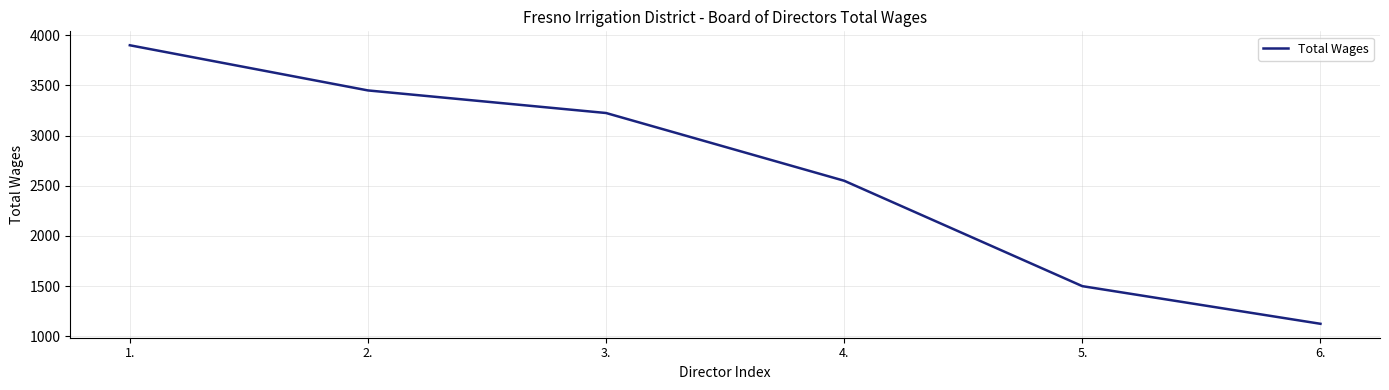

Count the number of data series in this chart.

1